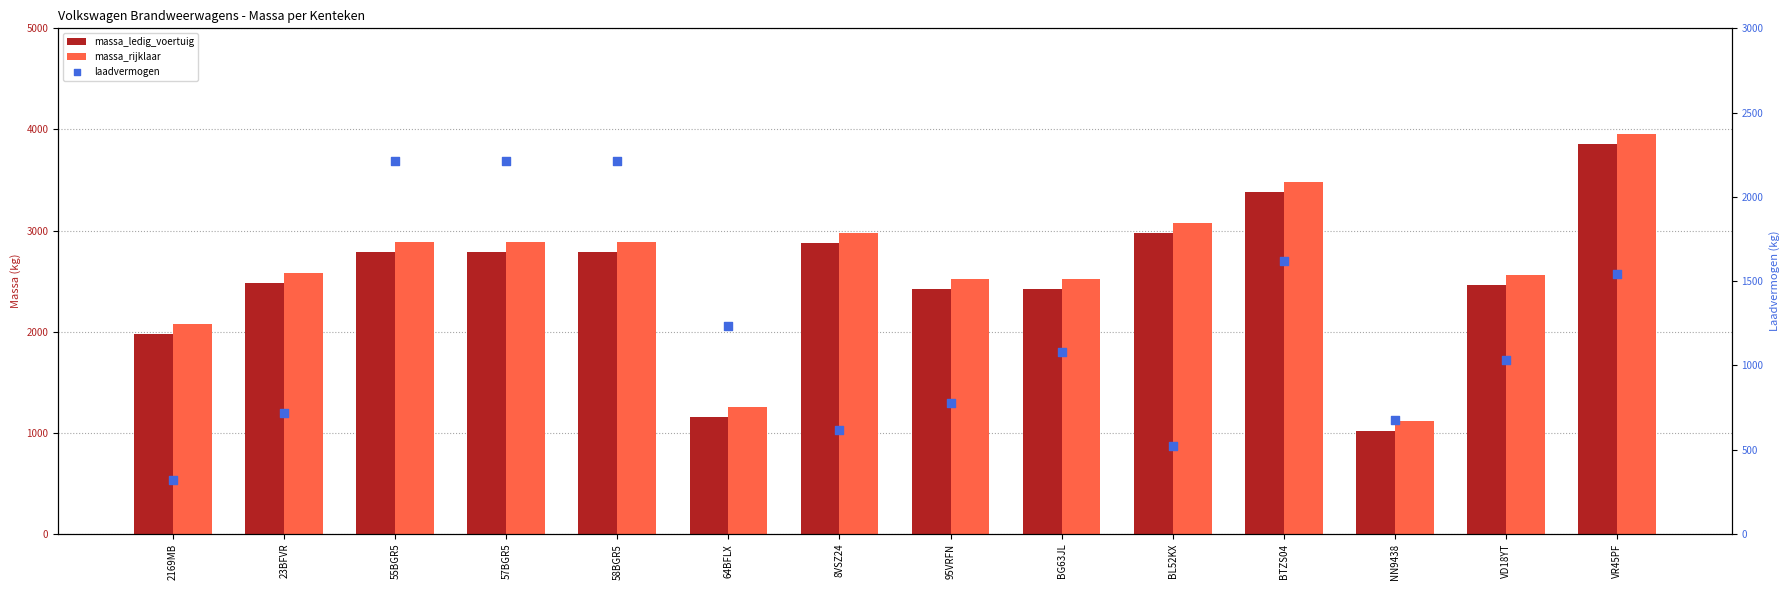

Which series reaches the minimum Y coordinate?

laadvermogen